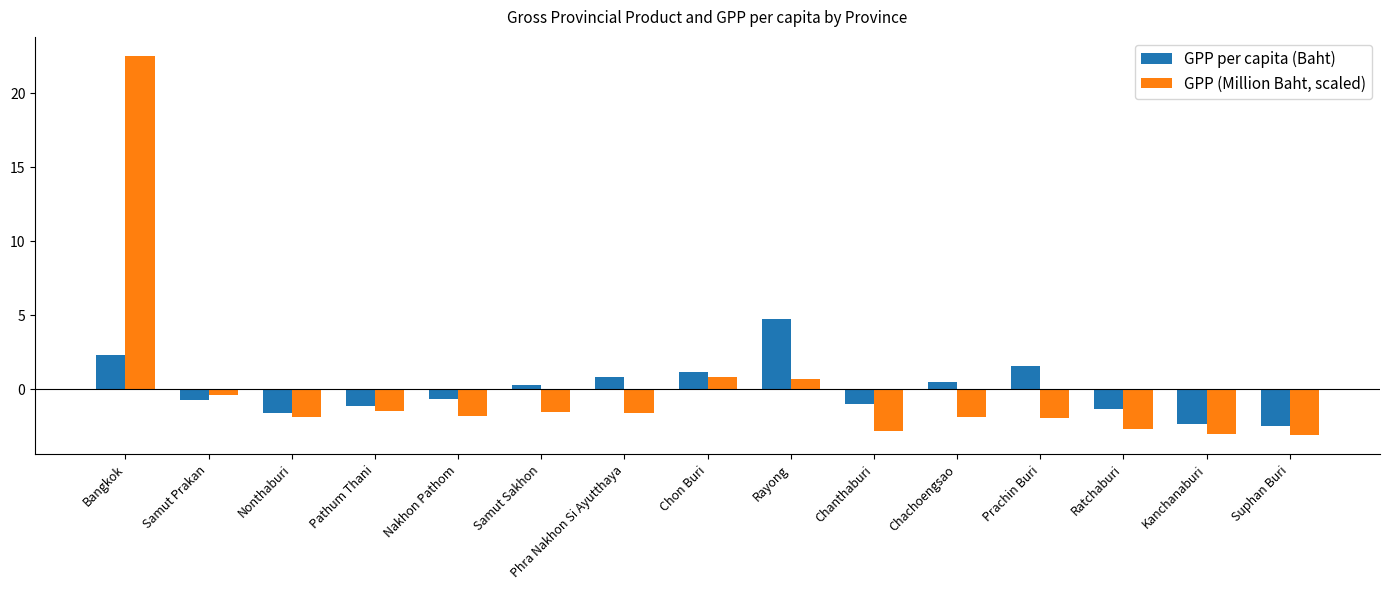

Does the chart contain any negative values?

Yes